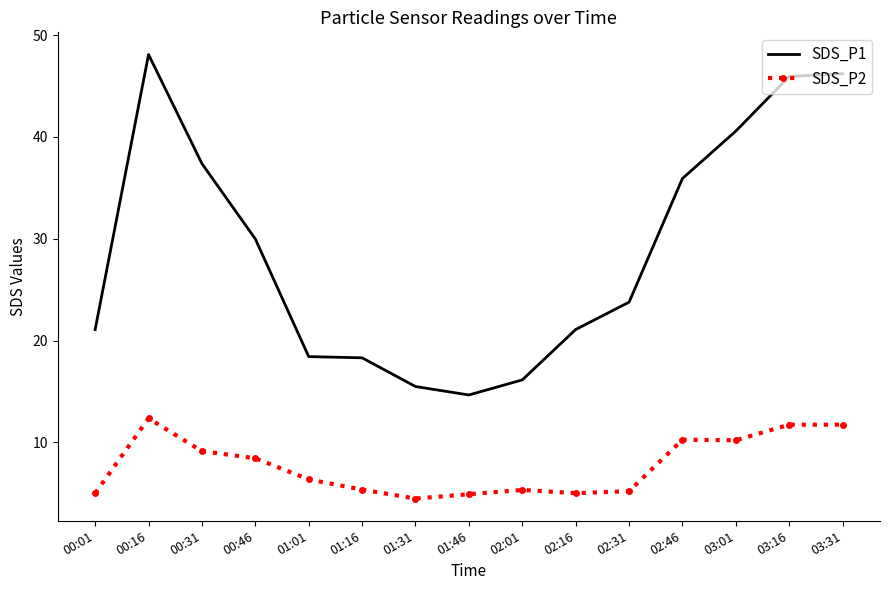

Which category has the highest value in the SDS_P2 series?

00:16